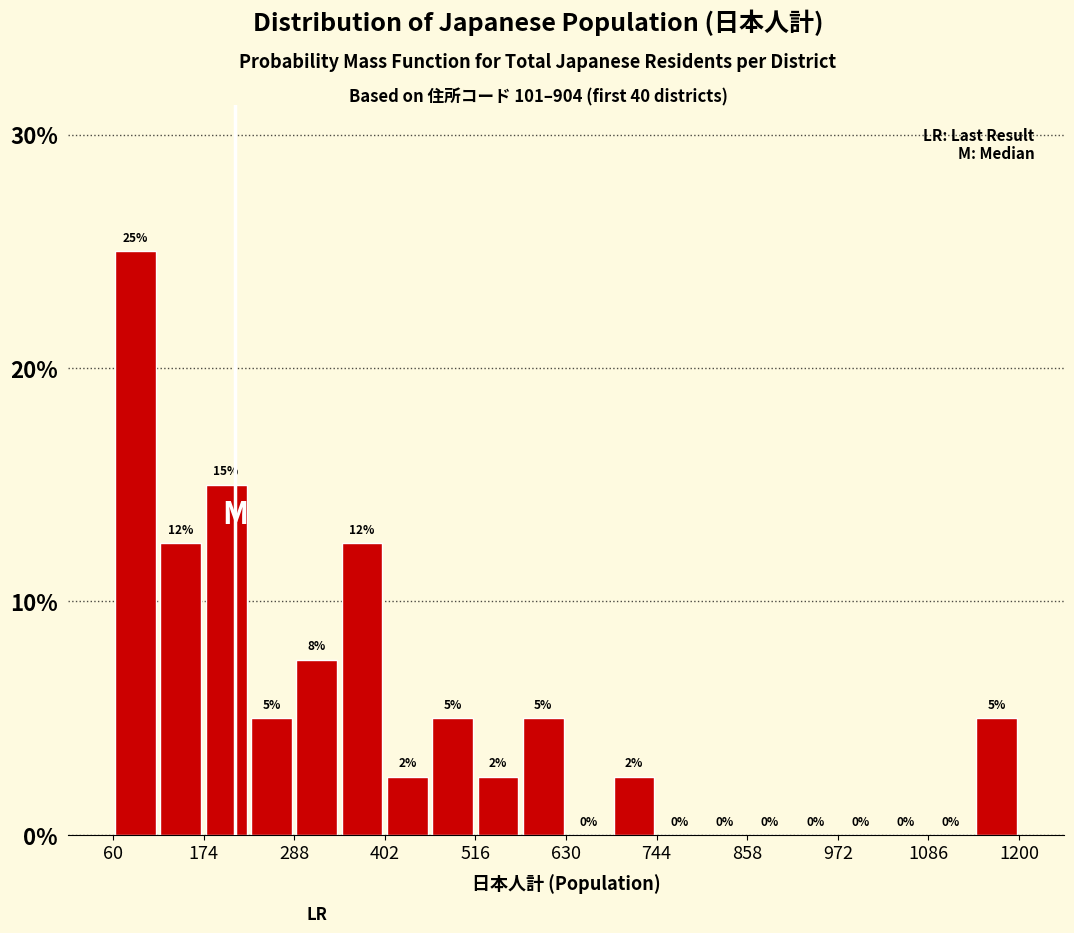

Read against the x-axis, roughly where is the centre of the tallest bar?

80